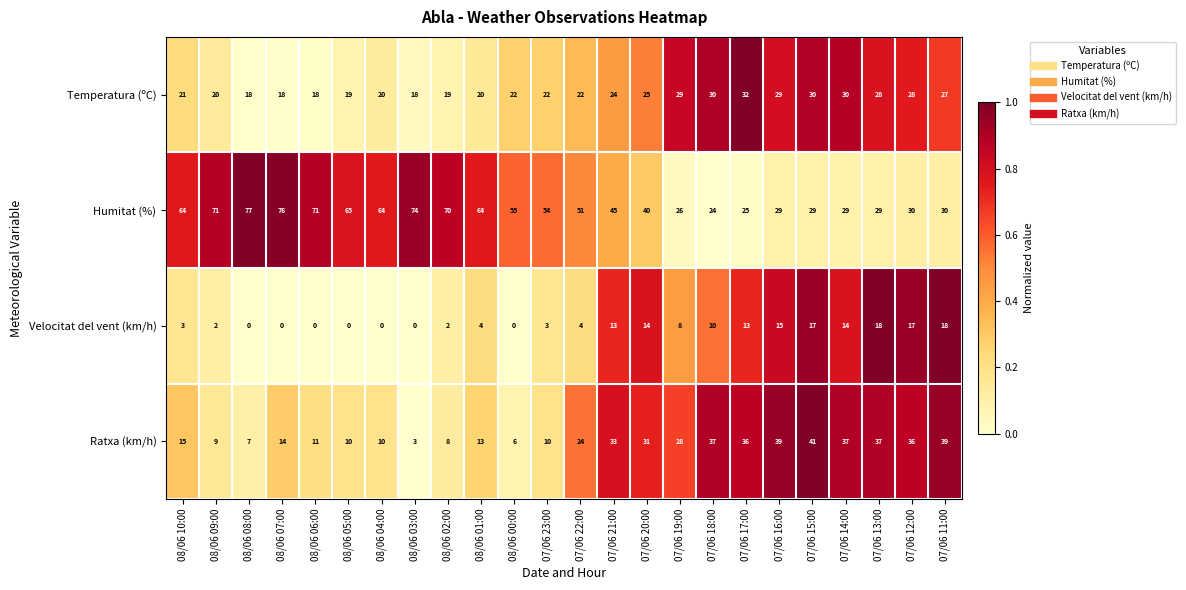

Which series changed the most between 07/06 19:00 and 07/06 15:00?

Ratxa (km/h)